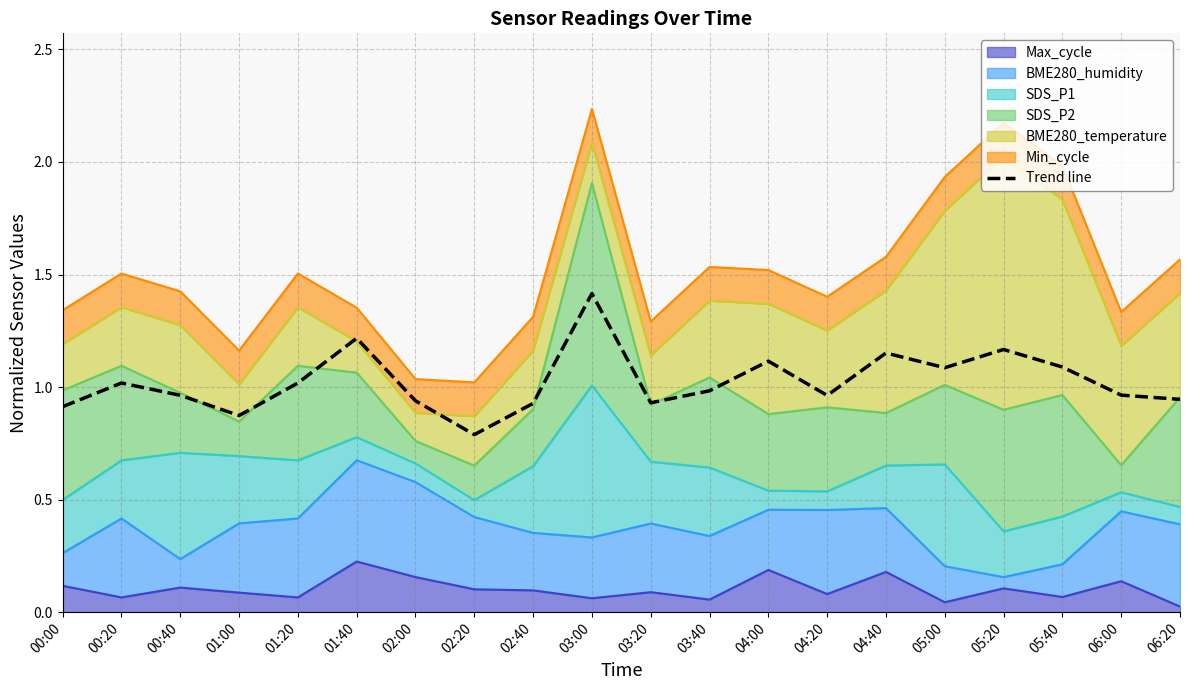

Rank the categories by value from highest to lowest.

03:00, 01:40, 05:20, 04:40, 04:00, 05:40, 05:00, 00:20, 01:20, 03:40, 06:00, 00:40, 04:20, 06:20, 02:00, 03:20, 02:40, 00:00, 01:00, 02:20